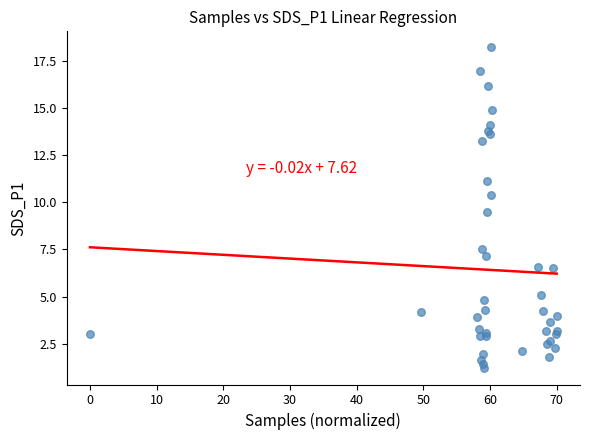

What Y value in the scatter plot is closest to 9?

9.5